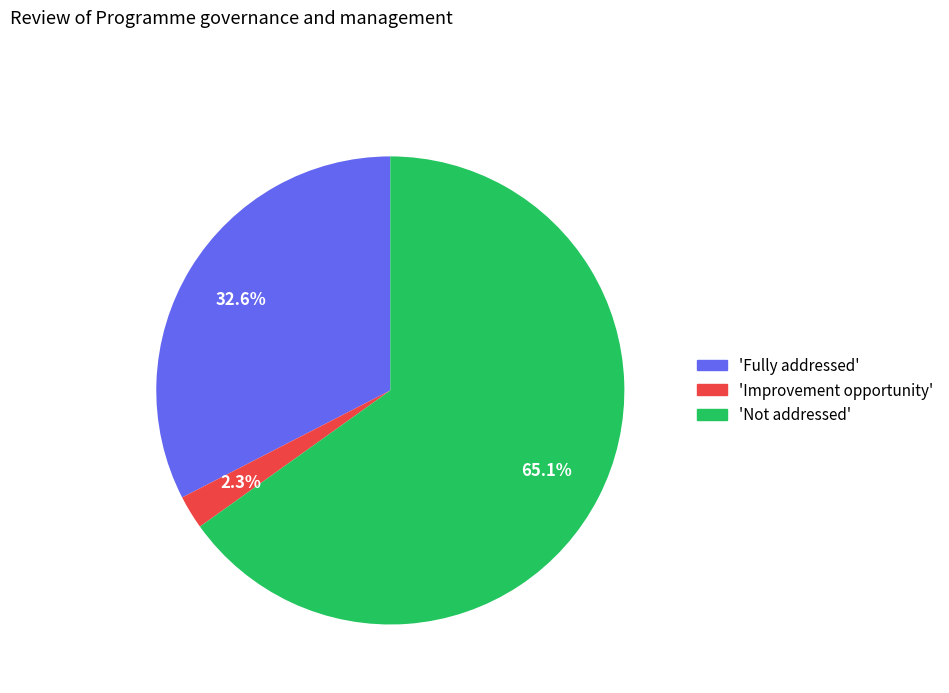

To the nearest percent, what is the difference between the largest and smallest slice percentages?

63%